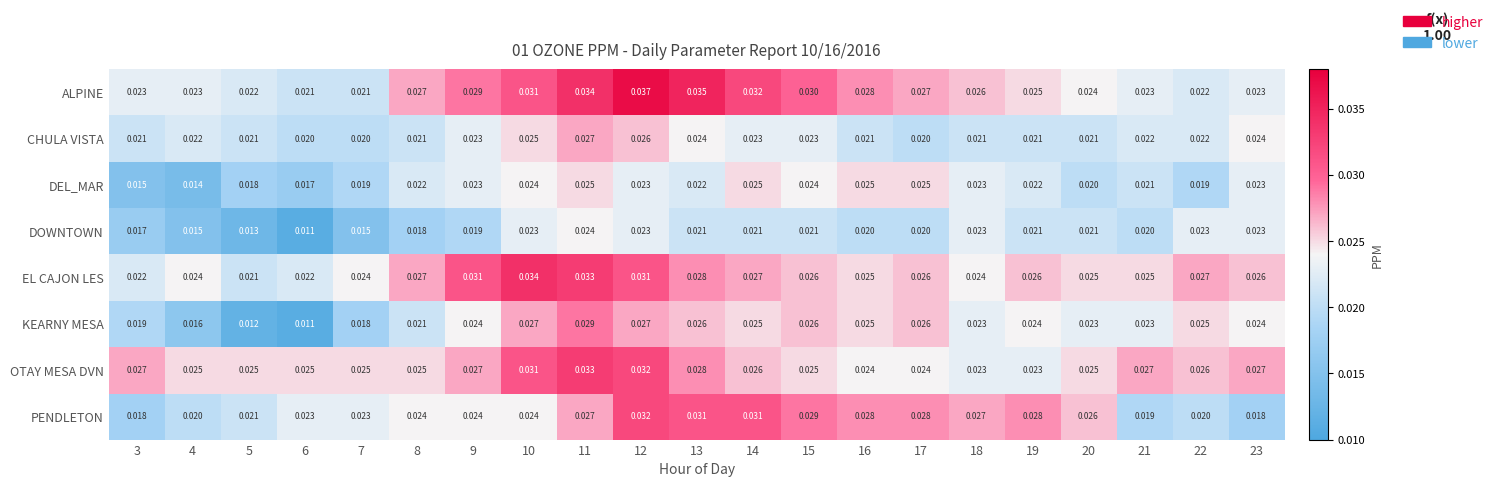

Which series has the largest total across all categories?

ALPINE